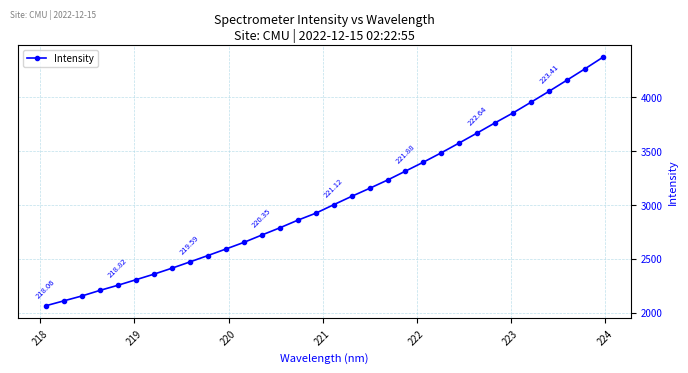

What is the difference between the maximum and minimum values?

2308.9